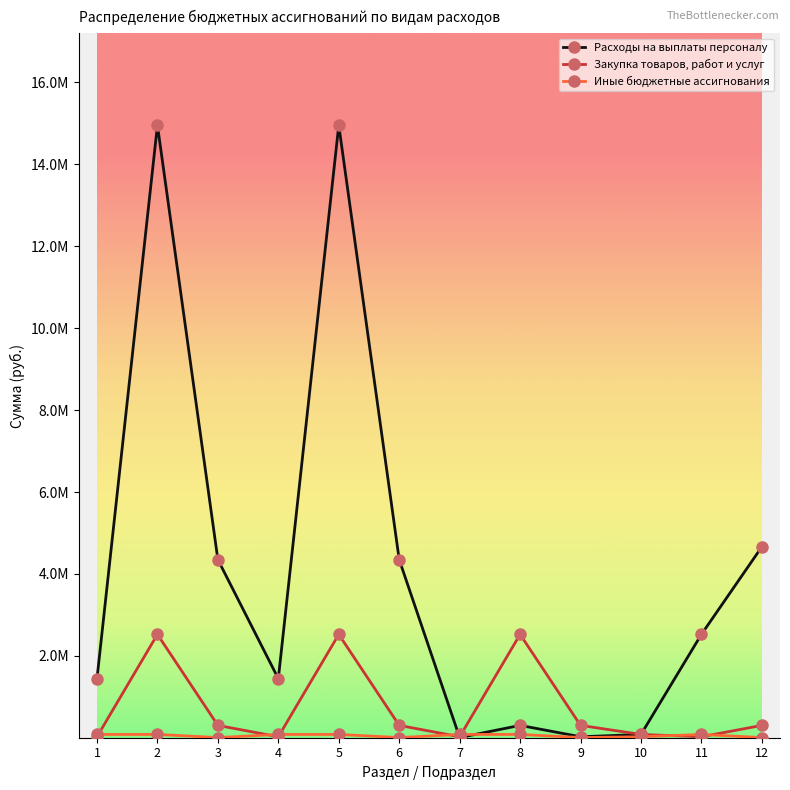

What is the highest value of the Расходы на выплаты персоналу series?

14953000.0